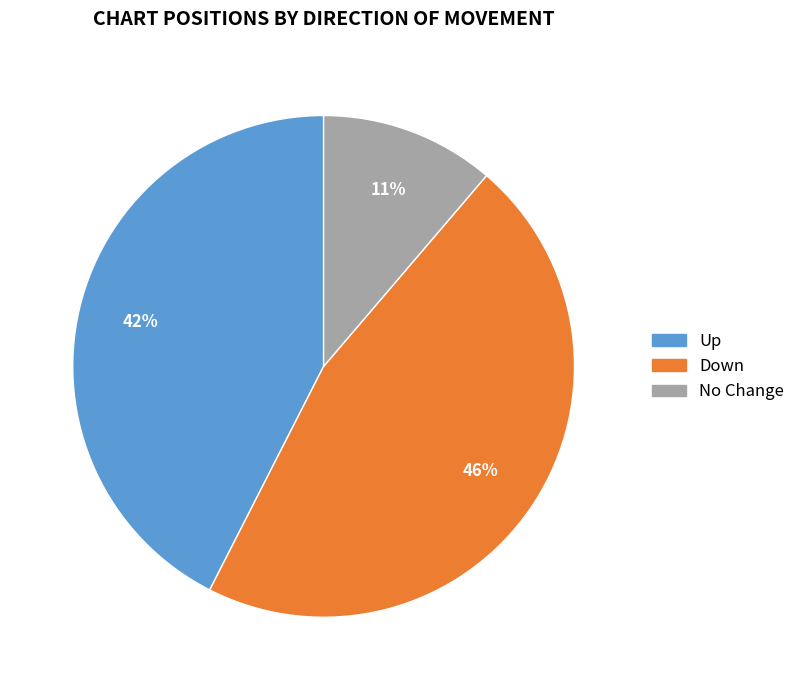

What is the largest slice in the pie chart?

Down